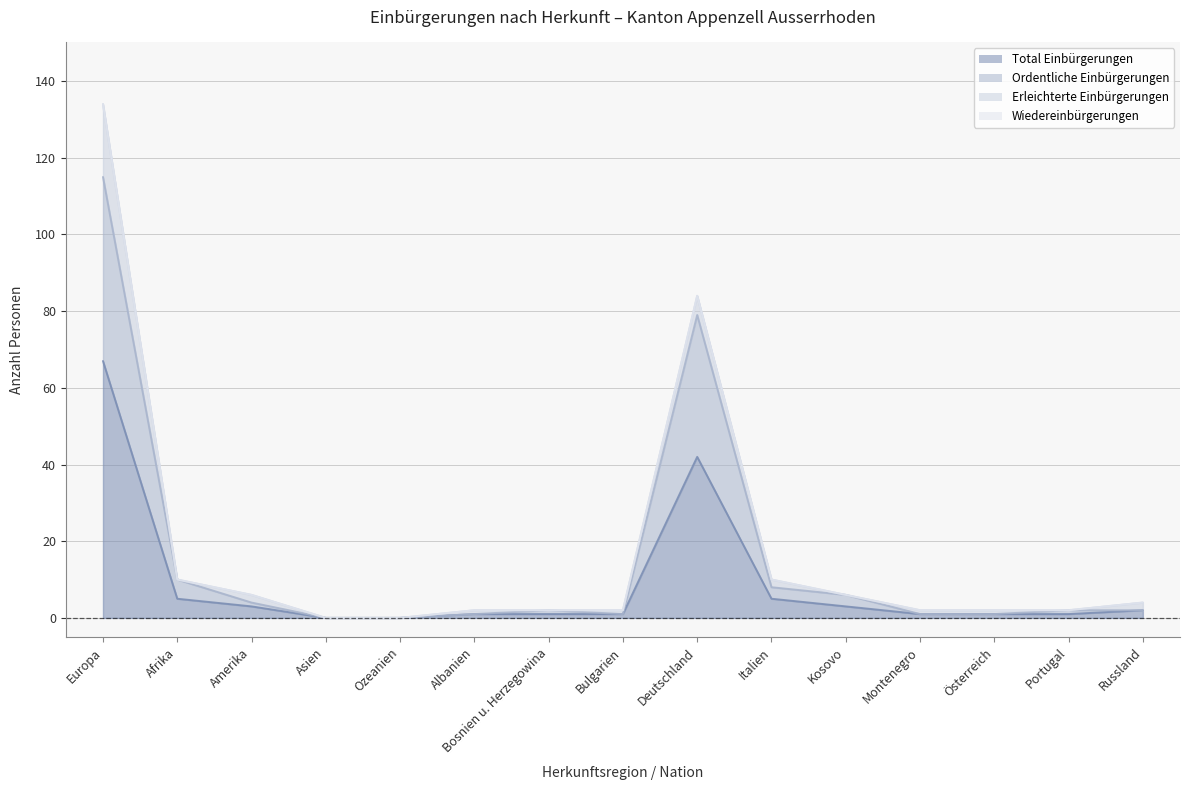

What is the label of the 5th point from the right?

Kosovo